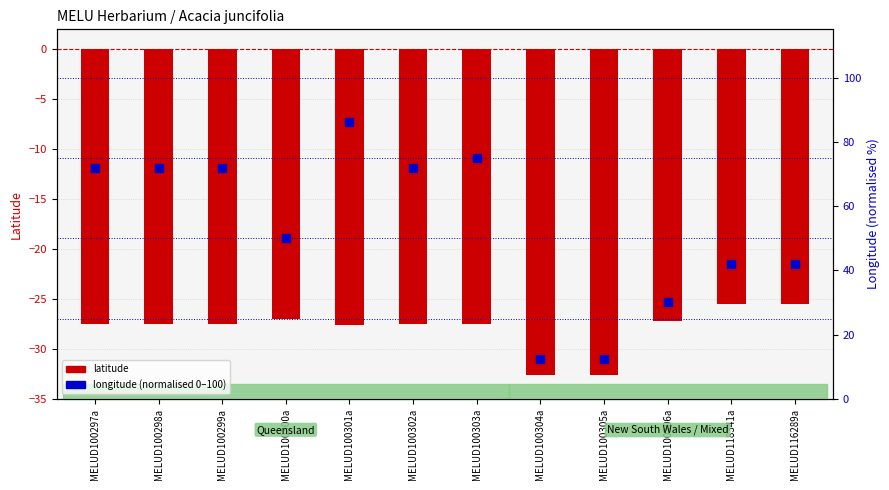

What are all the series names shown in the legend?

latitude, longitude (normalised 0-100)